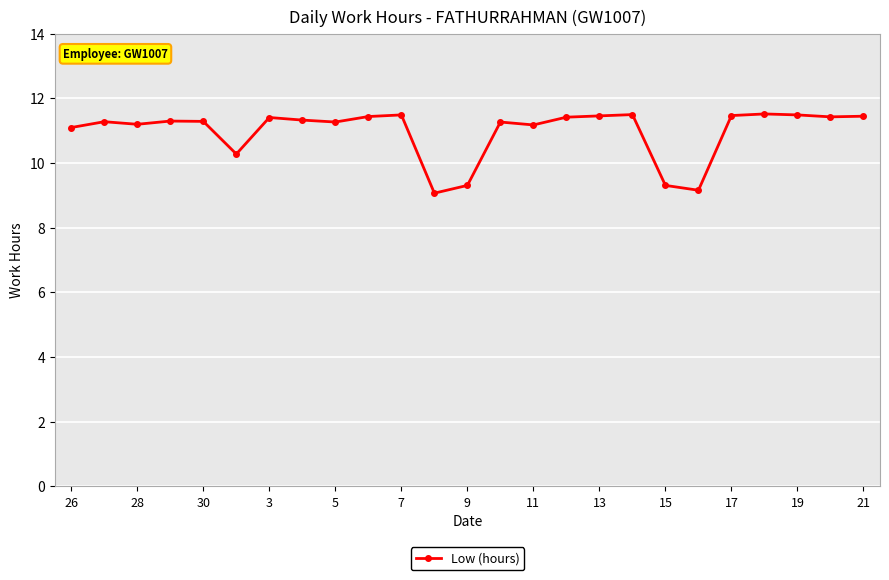

What is the value of the 1st point from the left?

11.1